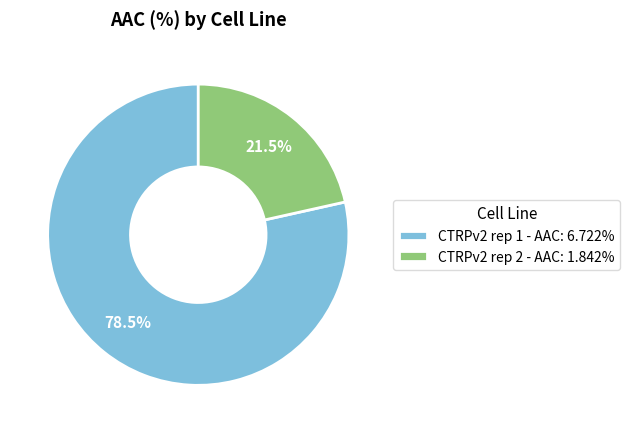

Which has a higher value, CTRPv2 rep 1 or CTRPv2 rep 2?

CTRPv2 rep 1